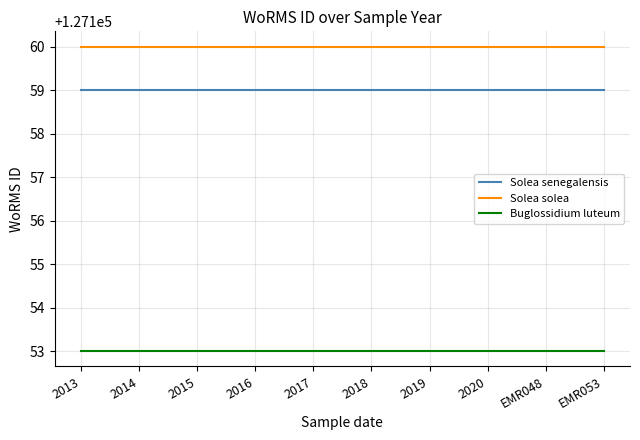

What is the greatest value displayed?

127160